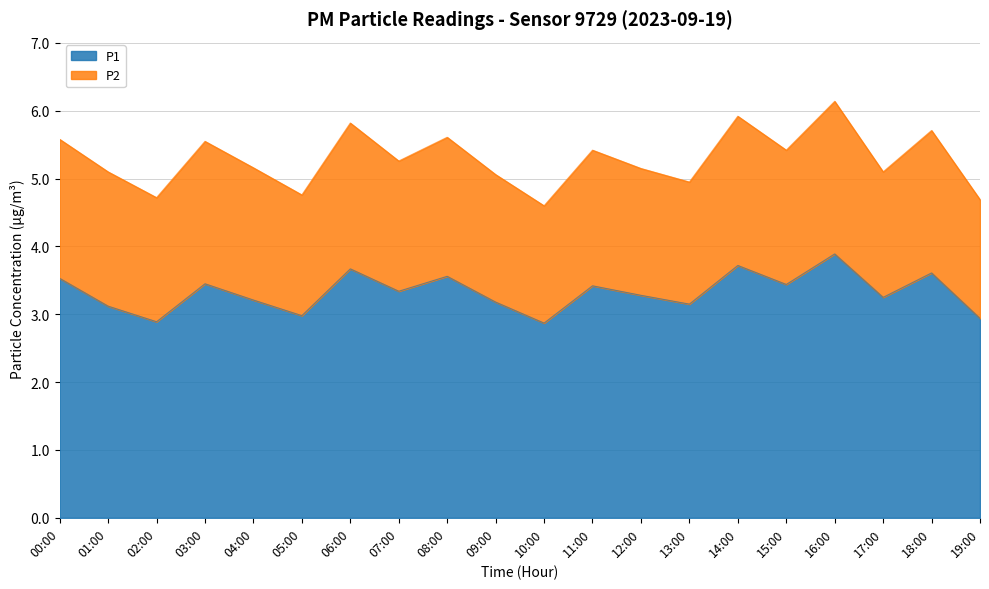

Which category has the lowest value across all series?

10:00